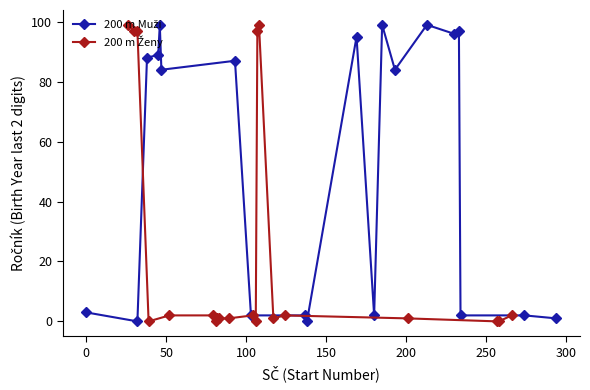

How many positive values does the 200 m Ženy series have?

15